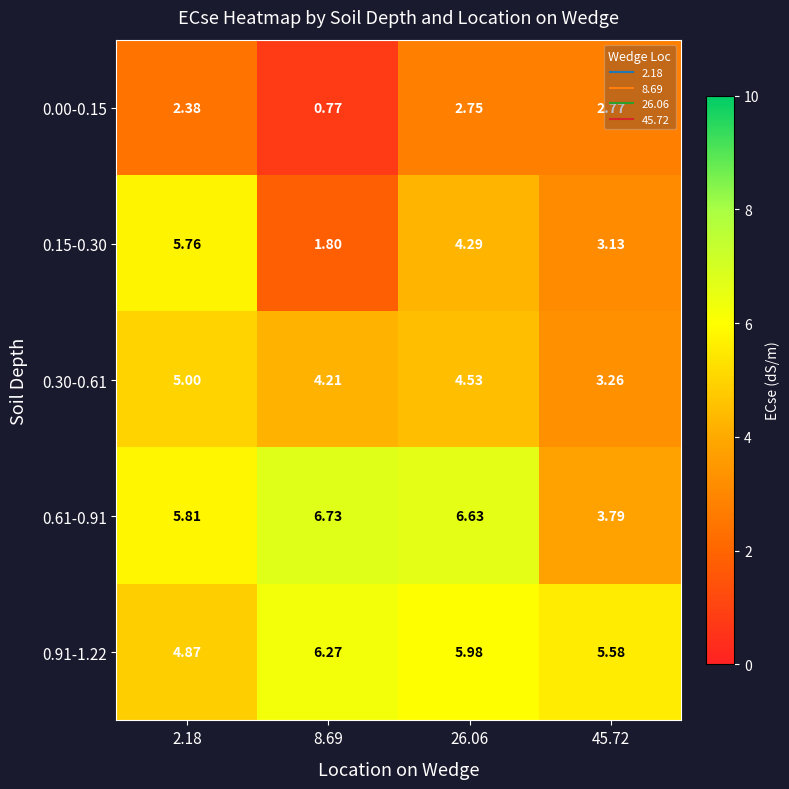

Is the value of 0.15-0.30 at 2.18 greater than the value of 0.61-0.91 at 8.69?

No